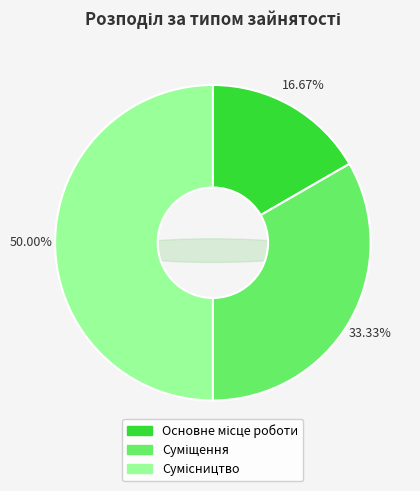

To the nearest percent, what is the average slice percentage?

33%